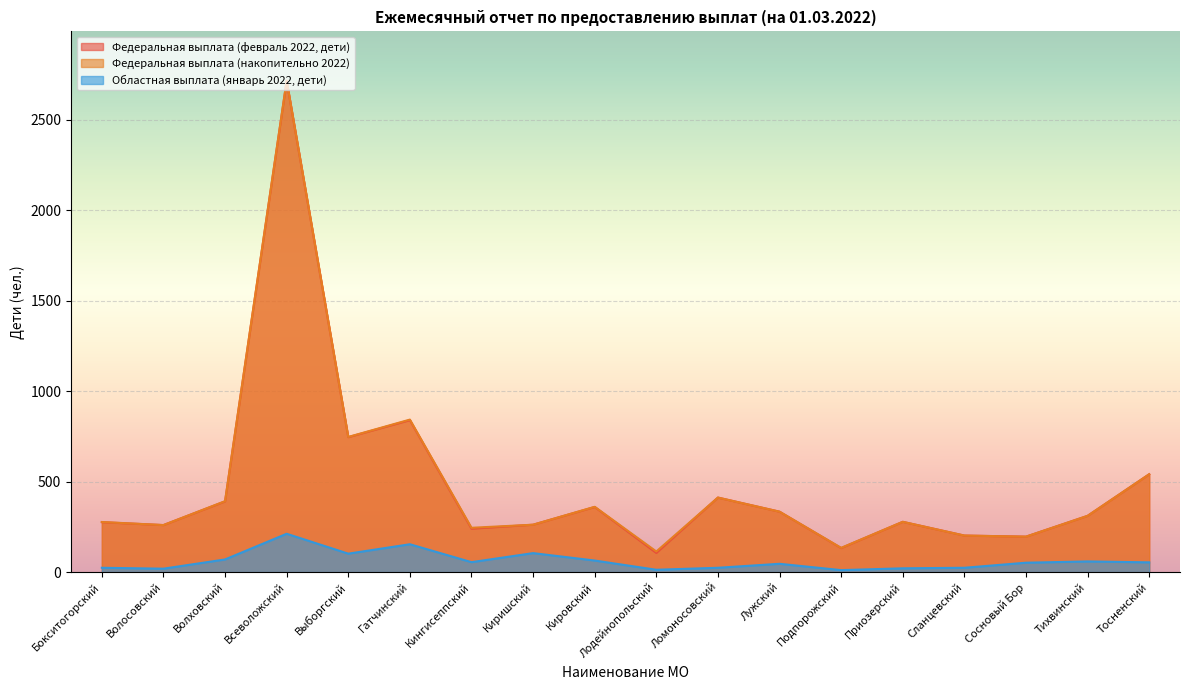

What is the lowest value of the Федеральная выплата (февраль 2022, дети) series?

106